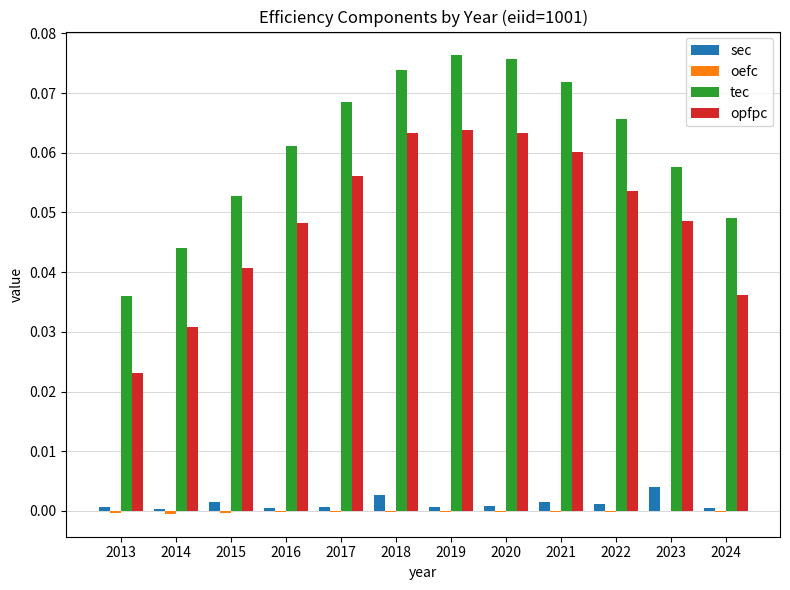

Which series changed the most between 2019 and 2024?

opfpc